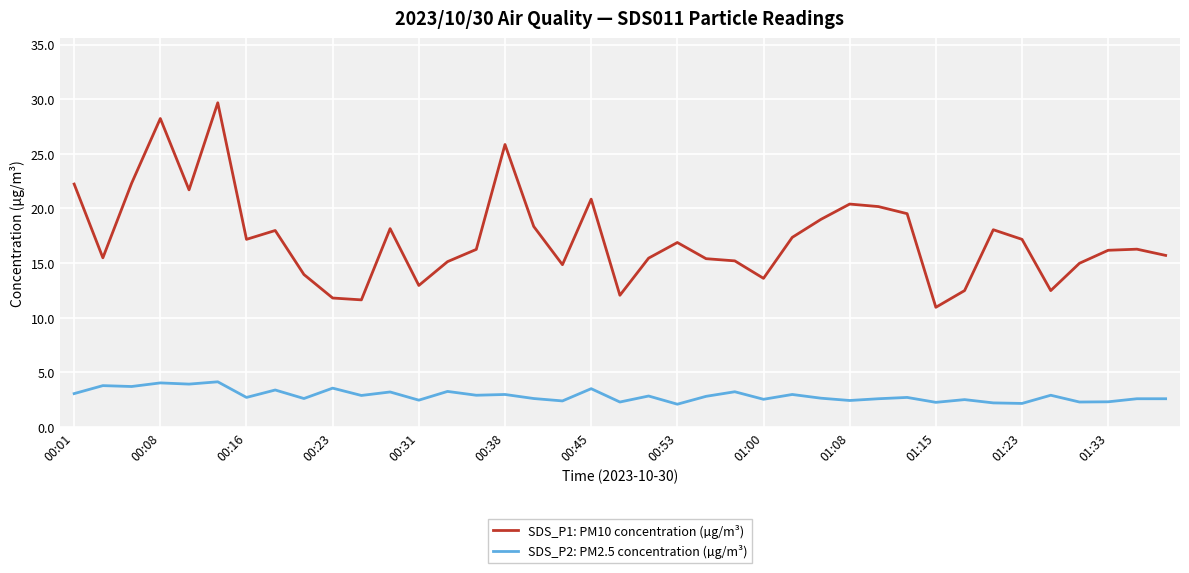

Which series has the largest total across all categories?

SDS_P1: PM10 concentration (µg/m³)